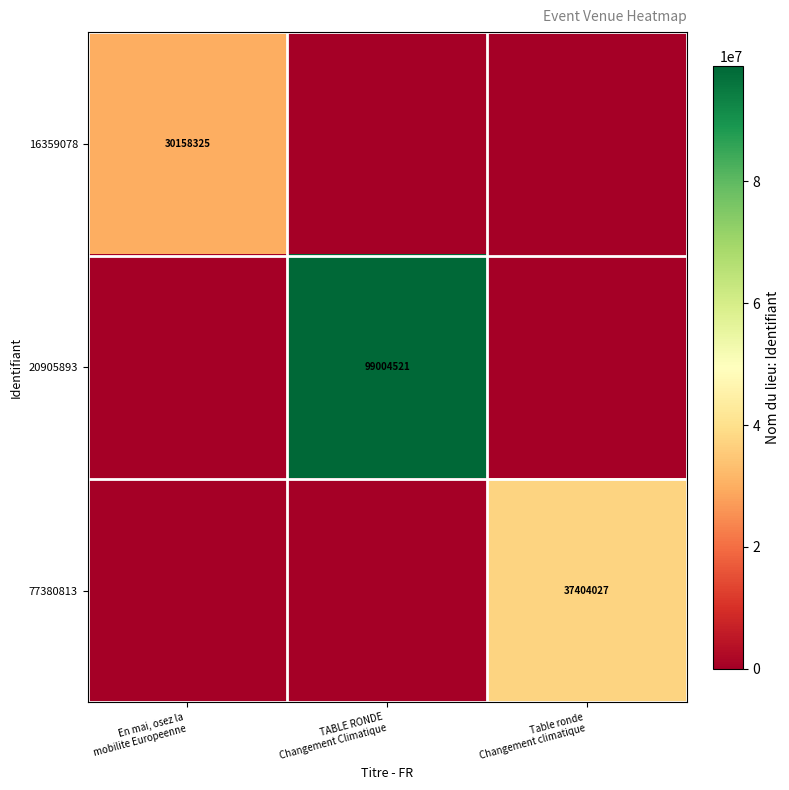

At which label is 77380813 closest to 18702013?

En mai, osez la mobilite Europeenne